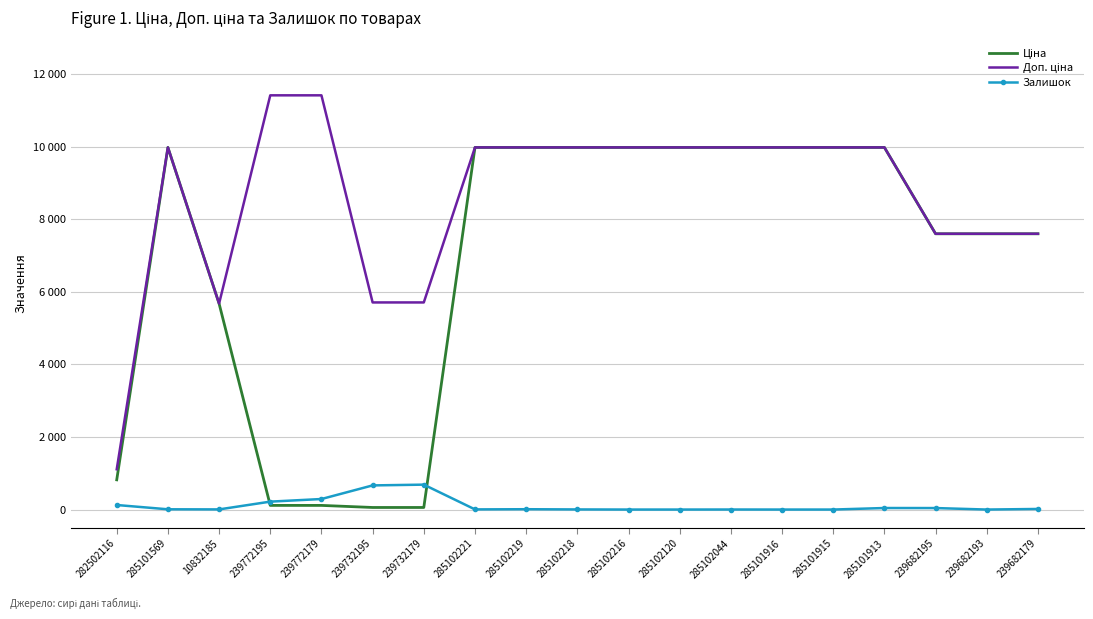

What is the label of the 6th point from the right?

285101916